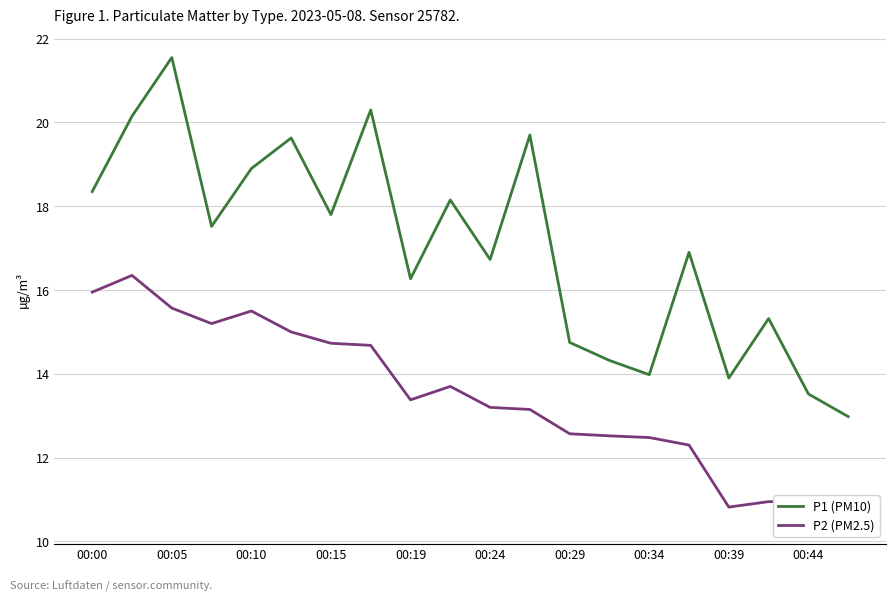

What is the value of the P2 (PM2.5) point at the 7th from the left?

14.7